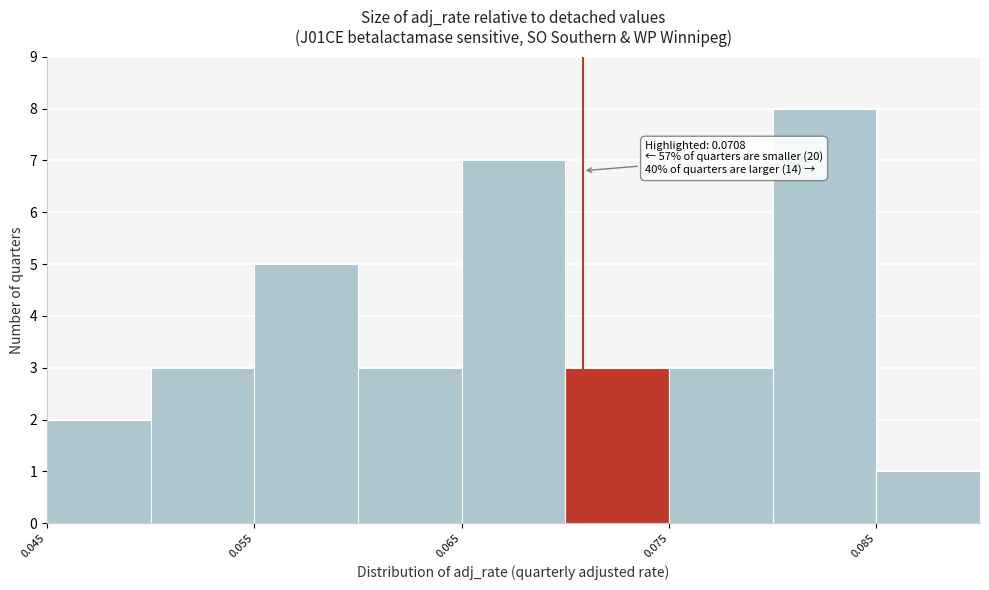

Over which range of the x-axis is the bar tallest?

0.080 to 0.085